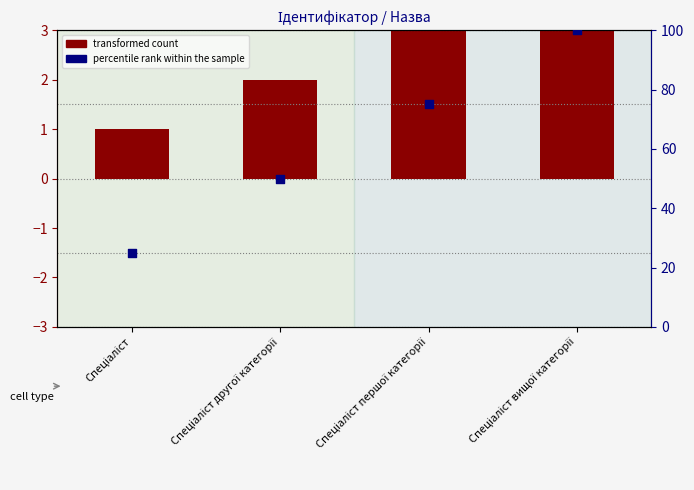

Which series contains the highest Y value?

percentile rank within the sample